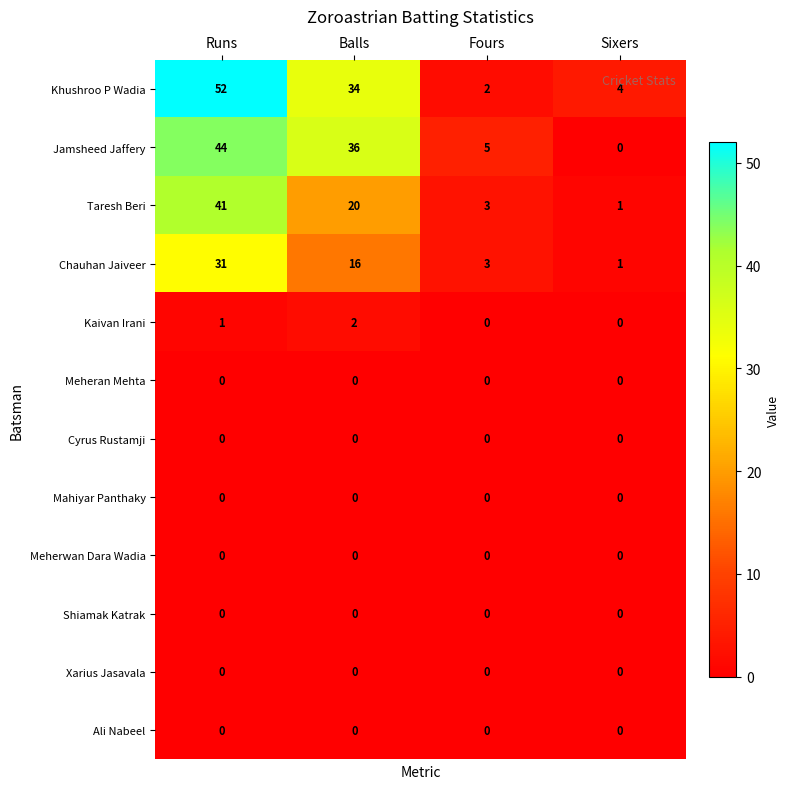

Is it true that Jamsheed Jaffery equals 44 at Runs?

True